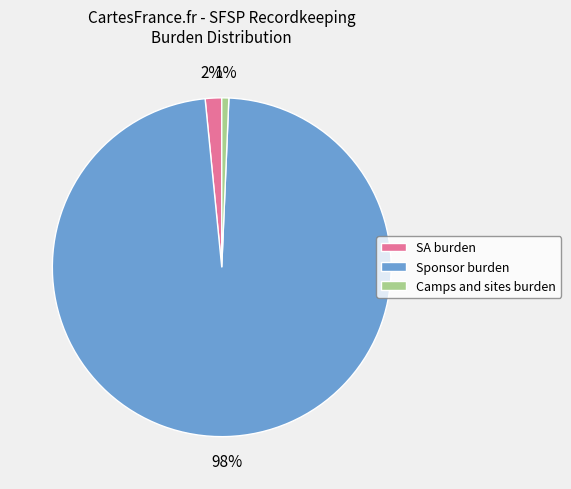

The Sponsor burden slice represents 98% of the pie. True or false?

True